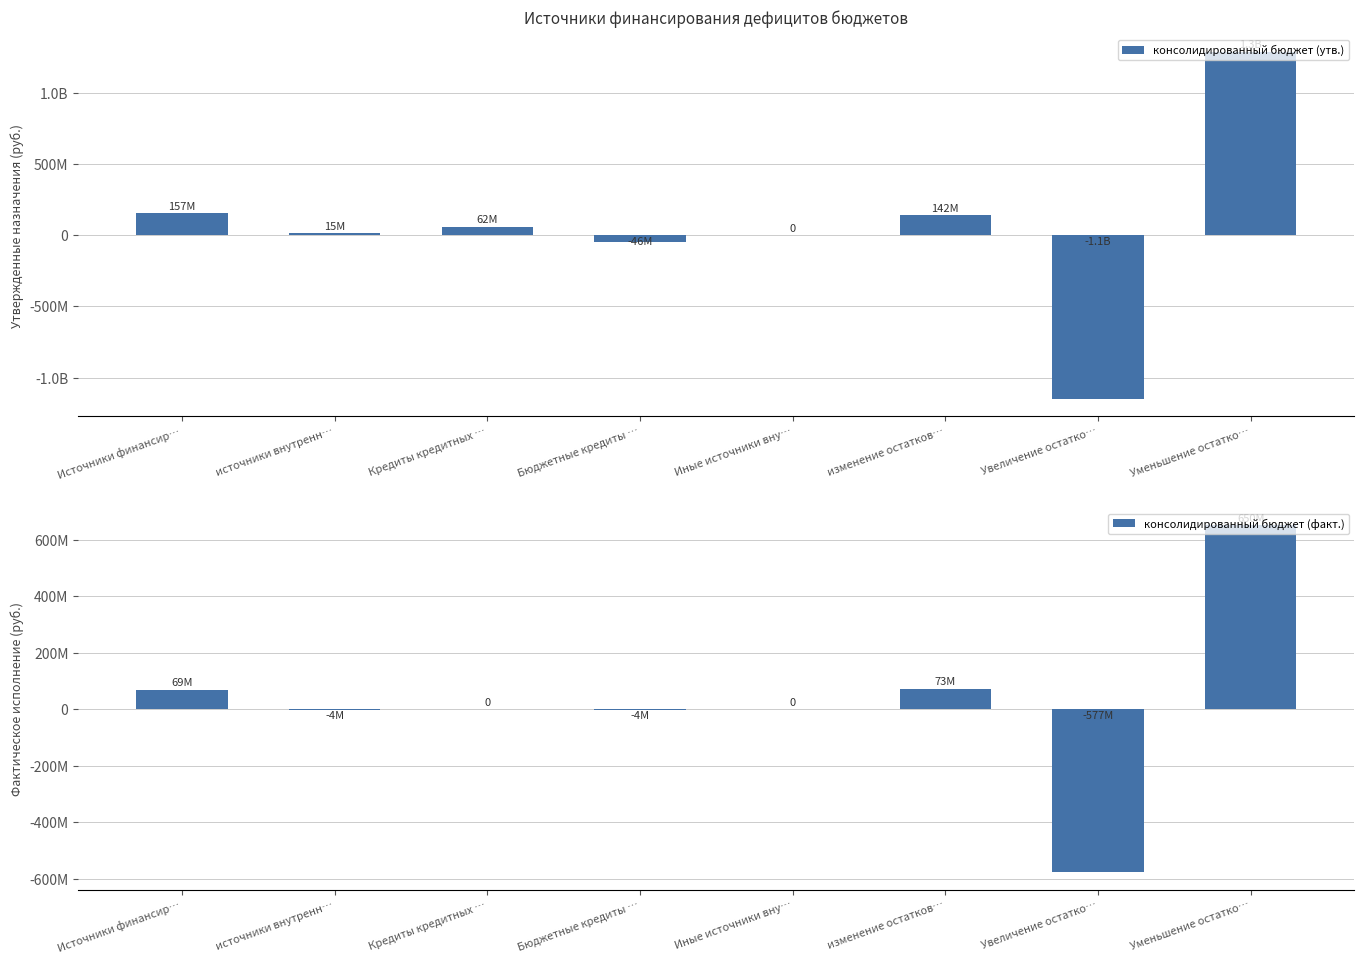

Rank the series at Иные источники вну… from lowest to highest value.

консолидированный бюджет (утв.), консолидированный бюджет (факт.)